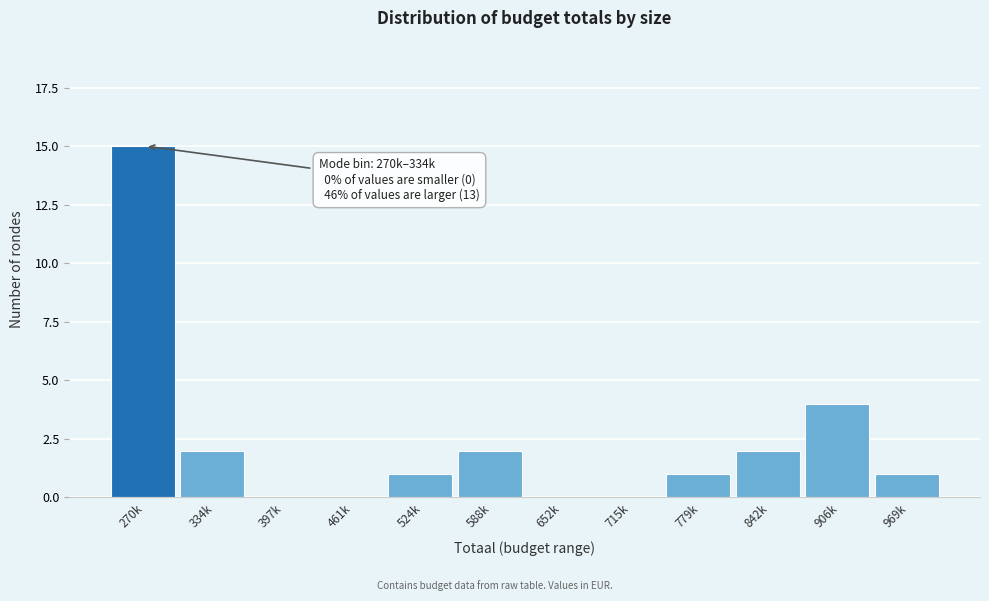

Reading left to right, transcribe all the data shown in this chart.

270k=15	334k=2	397k=0	461k=0	524k=1	588k=2	652k=0	715k=0	779k=1	842k=2	906k=4	969k=1